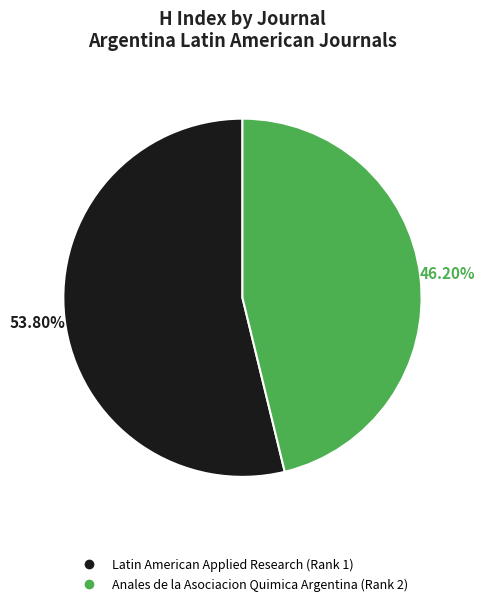

To the nearest percent, what is the combined percentage of Latin American Applied Research (Rank 1) and Anales de la Asociacion Quimica Argentina (Rank 2)?

100%